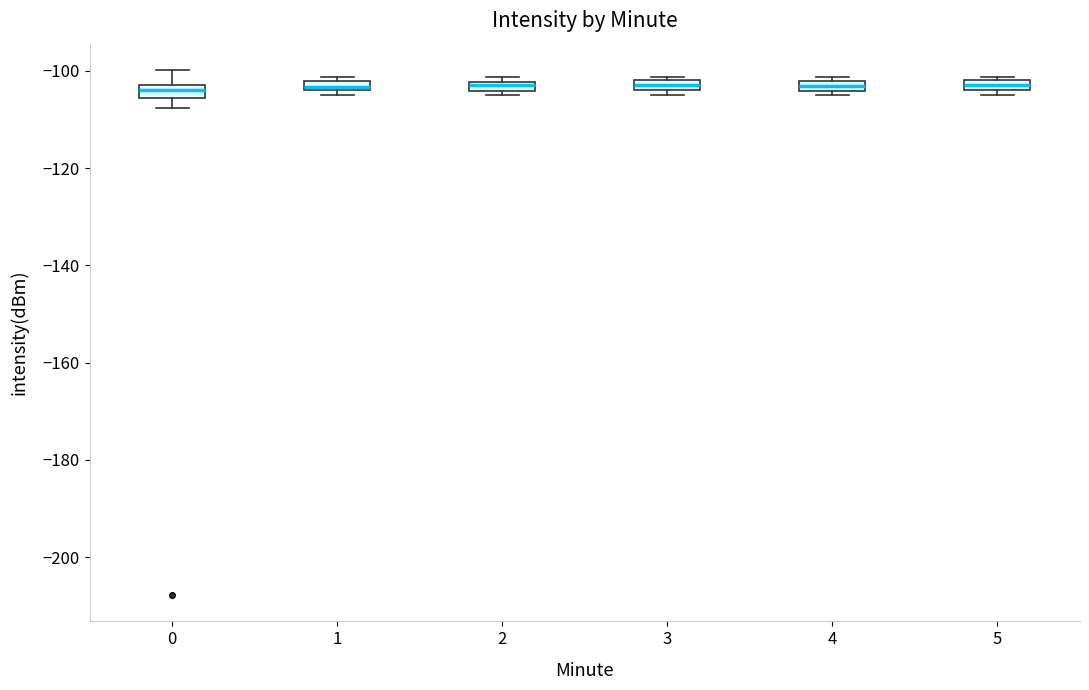

Where is the upper edge of the box at x = 5 on the y-axis? The values are not printed on the chart, so give them approximately, as read against the axis.

-102